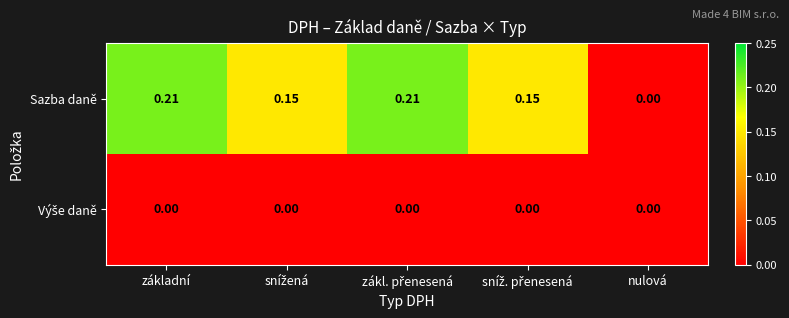

Which series has the largest range (max minus min)?

Sazba daně